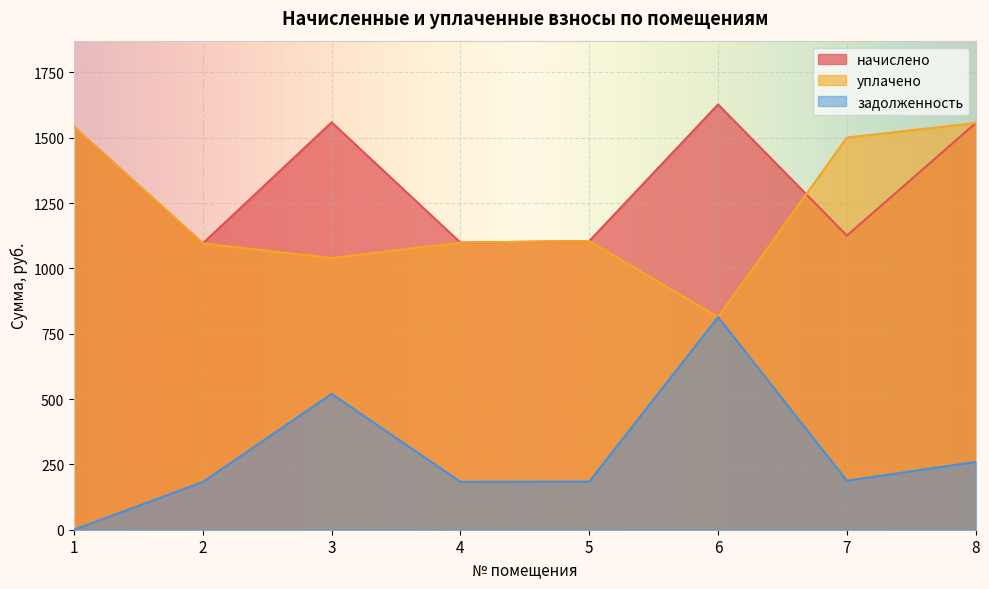

How many times do уплачено and начислено cross each other?

1